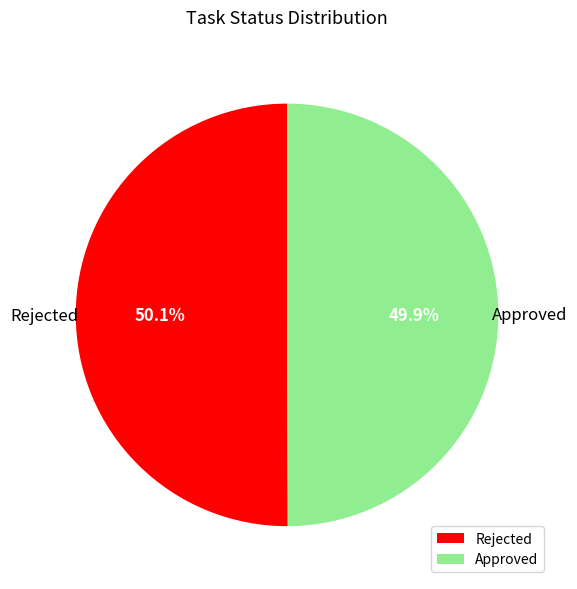

What percentage is the Rejected slice, to the nearest percent?

50%